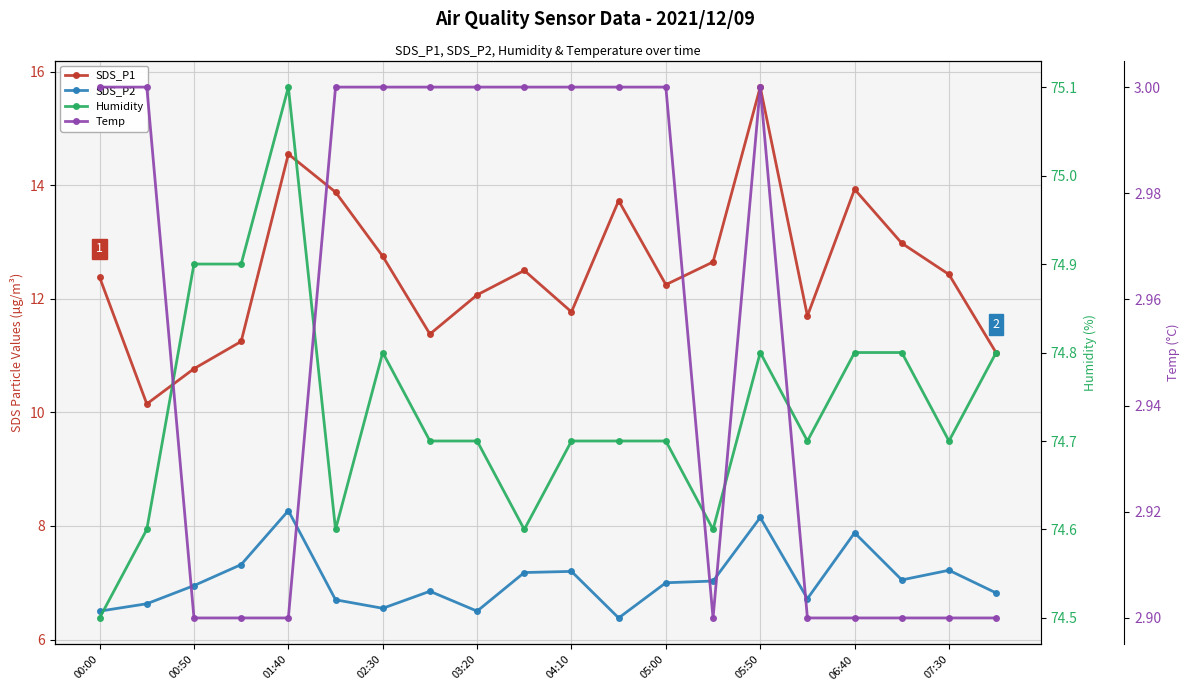

What are all the series names shown in the legend?

SDS_P1, SDS_P2, Humidity, Temp